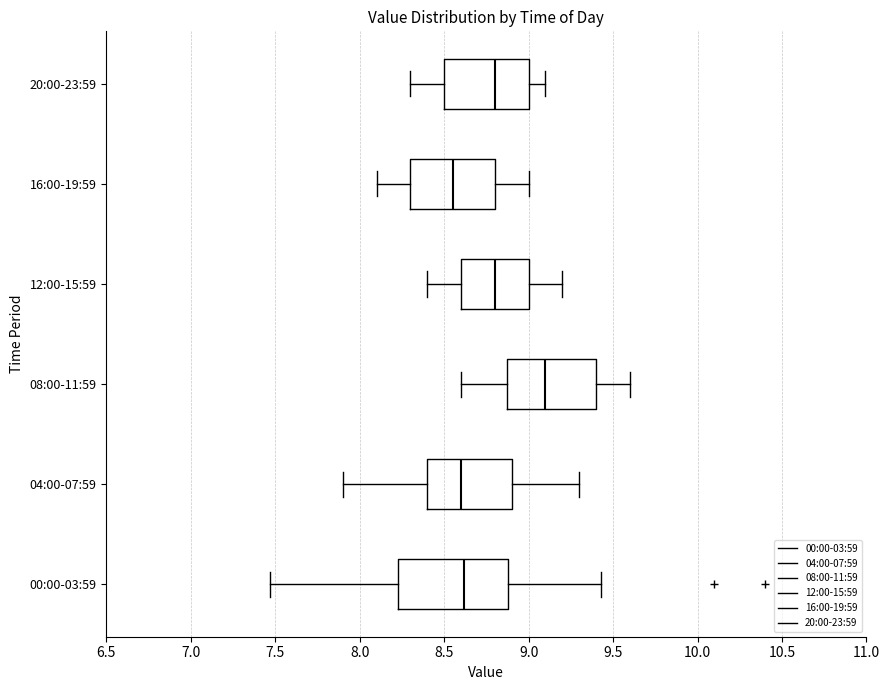

Which box's median line is the furthest to the right?

08:00-11:59